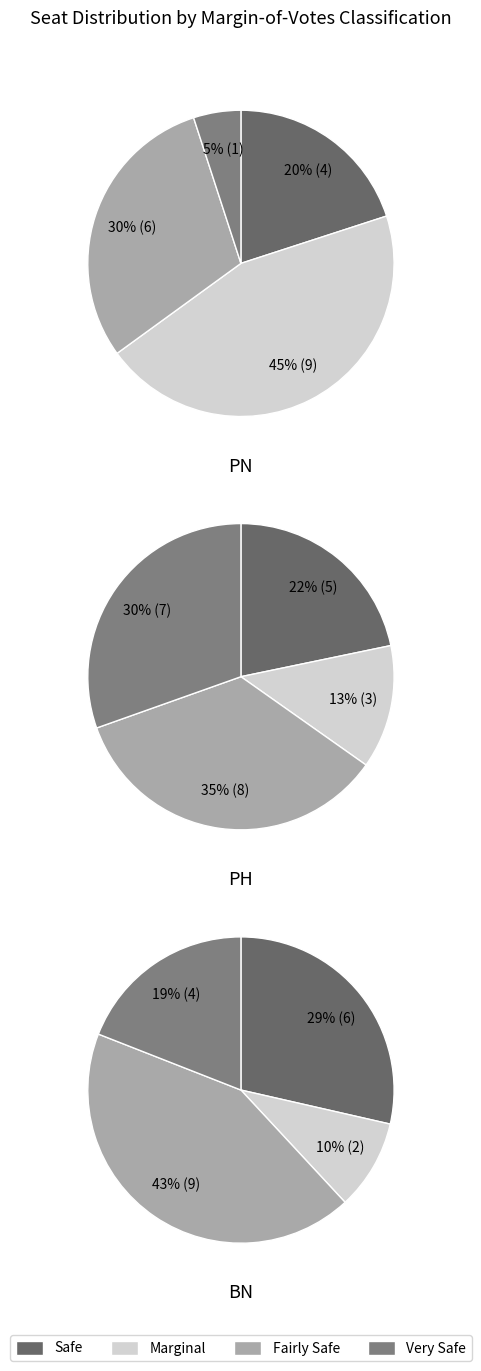

Does 0 account for over 50% of the chart?

No